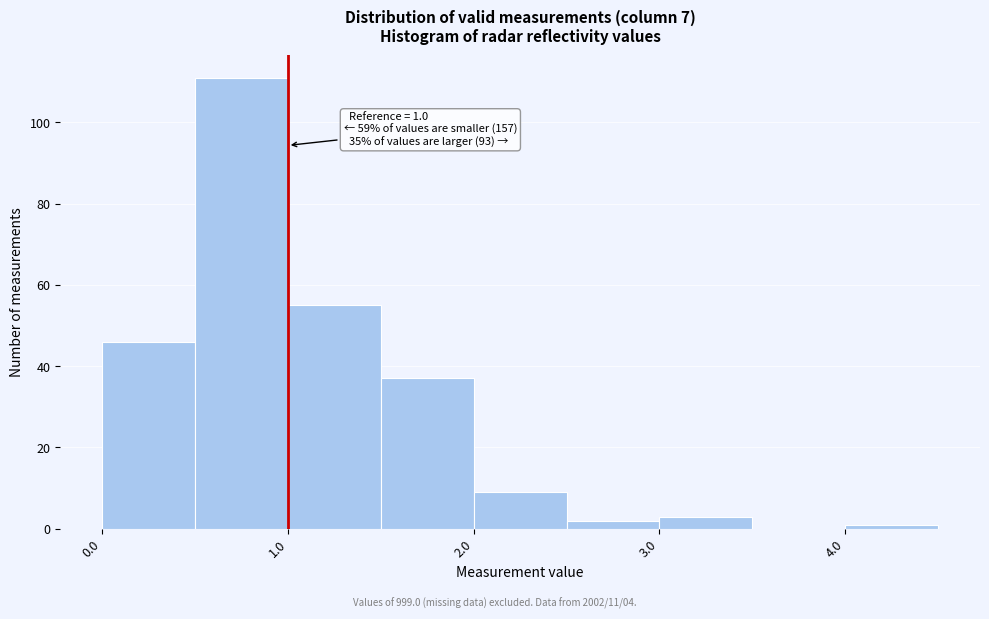

Over which range of the x-axis is the bar tallest?

0.5 to 1.0